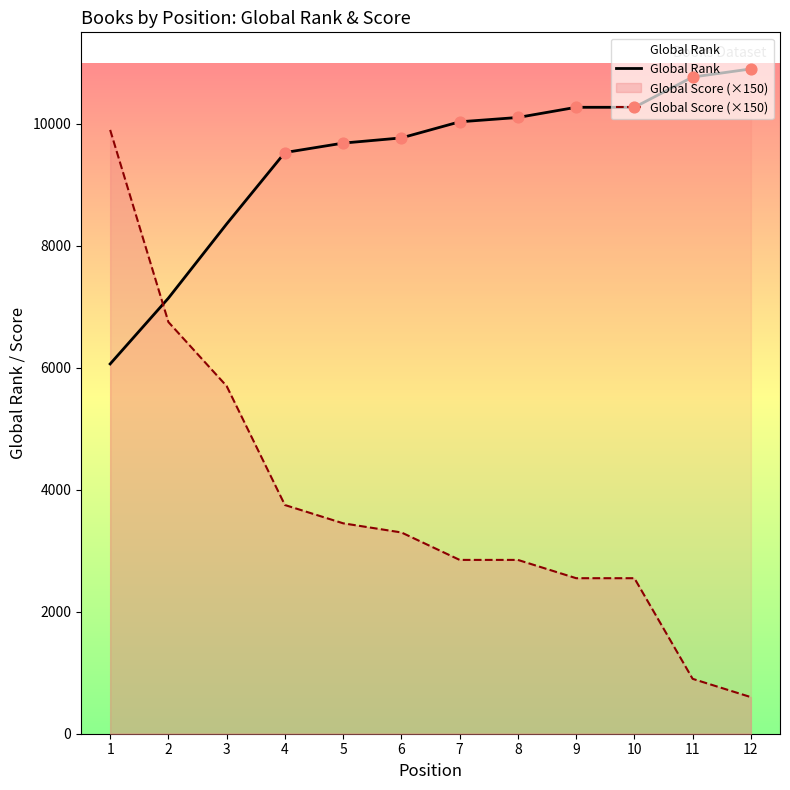

Which series has the largest total across all categories?

Global Rank